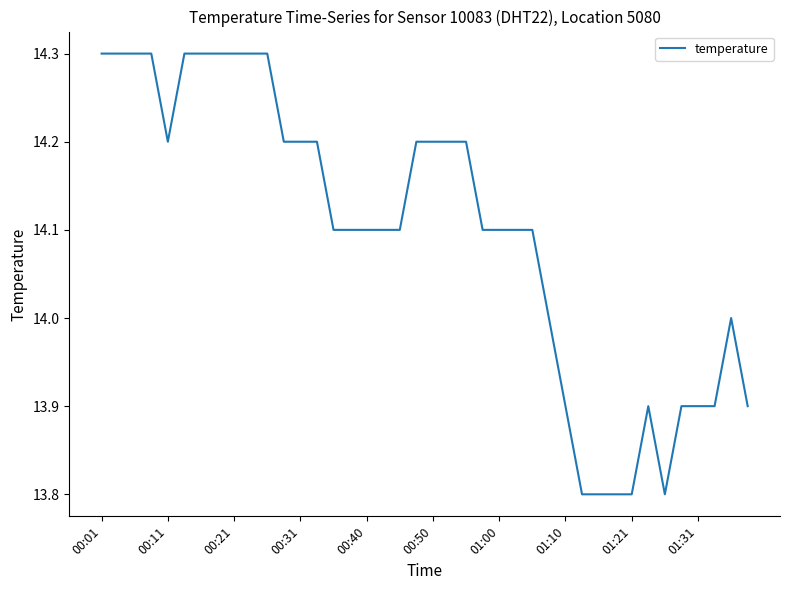

Does the chart display data point markers on the line(s)?

No